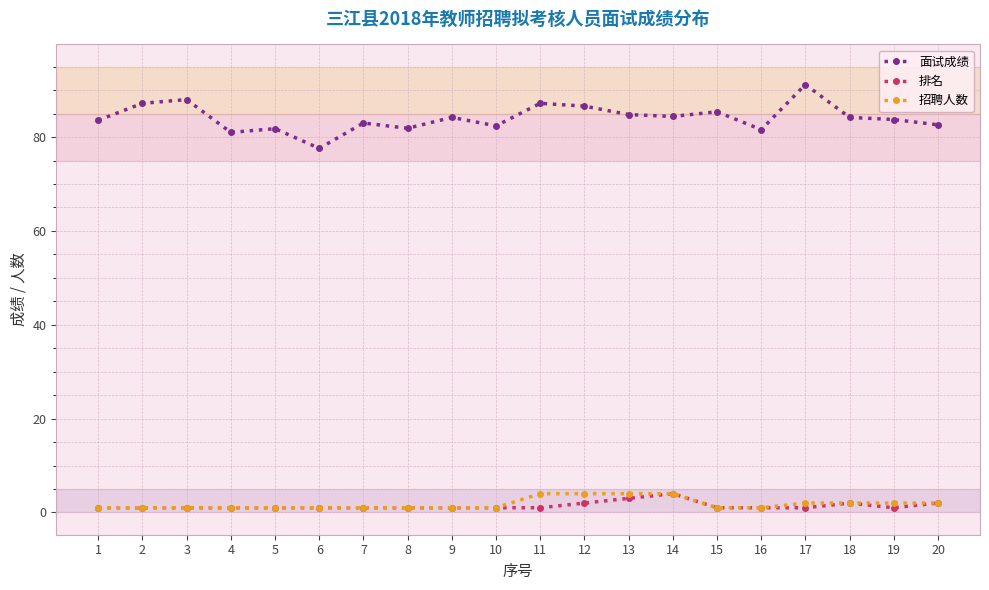

Does the chart have visible grid lines?

Yes